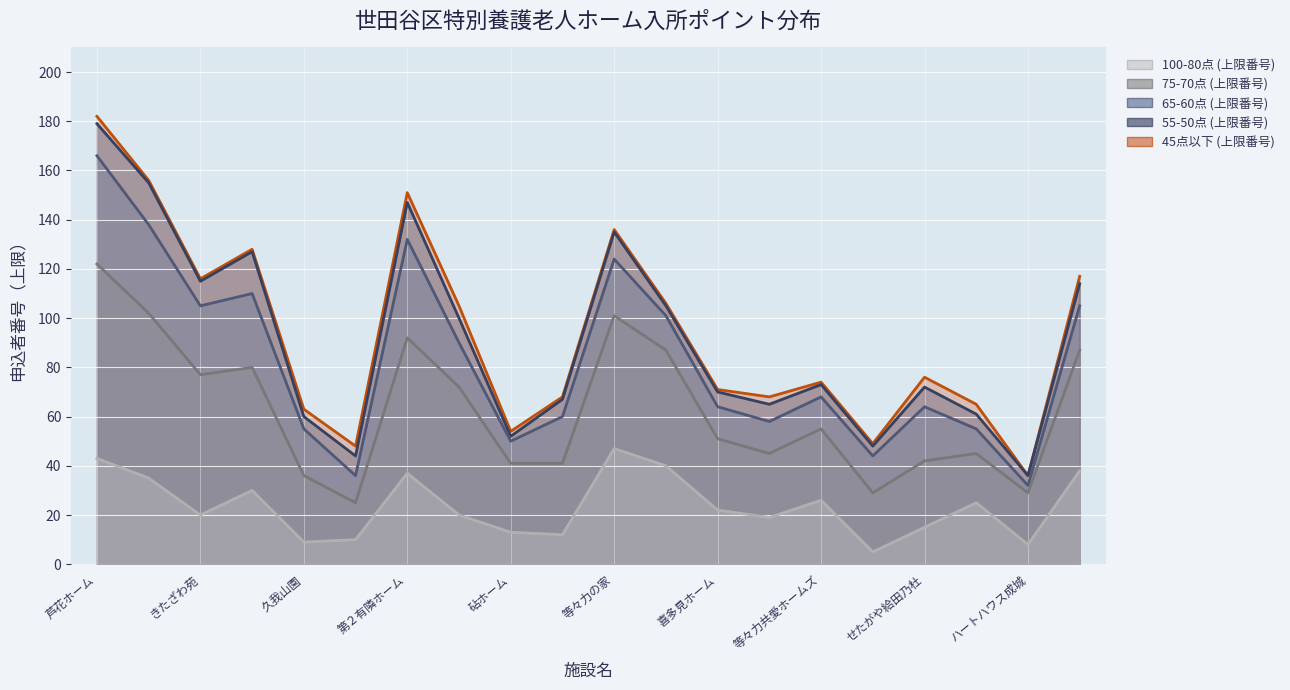

True or false: 100-80点 (上限番号) and 55-50点 (上限番号) cross at least once.

False